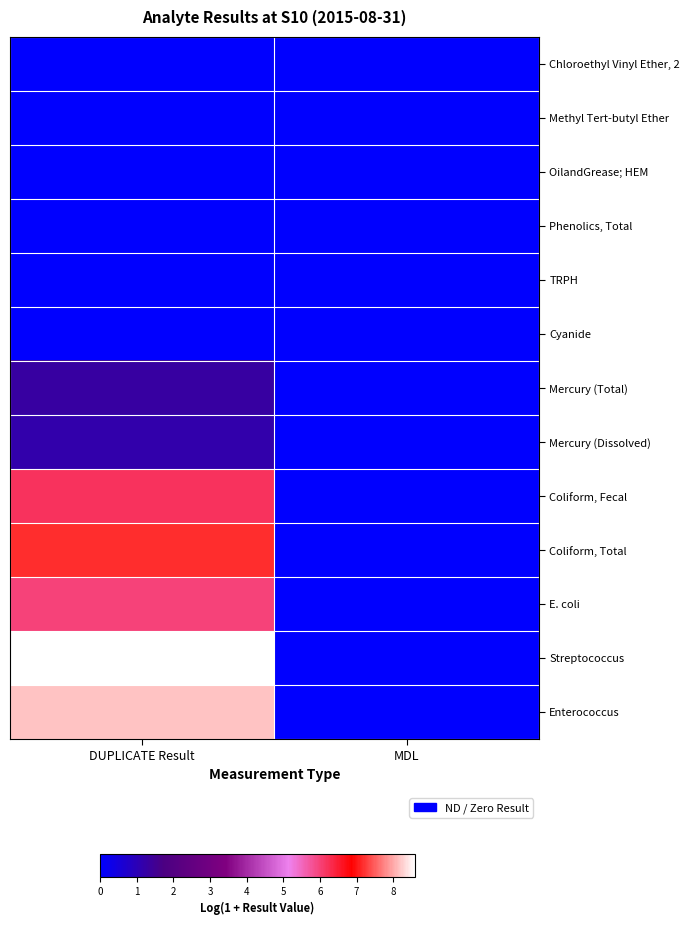

List the series in order of their peak value, lowest first.

Chloroethyl Vinyl Ether, 2, Methyl Tert-butyl Ether, OilandGrease; HEM, Phenolics, Total, TRPH, Cyanide, Mercury (Dissolved), Mercury (Total), E. coli, Coliform, Fecal, Coliform, Total, Enterococcus, Streptococcus